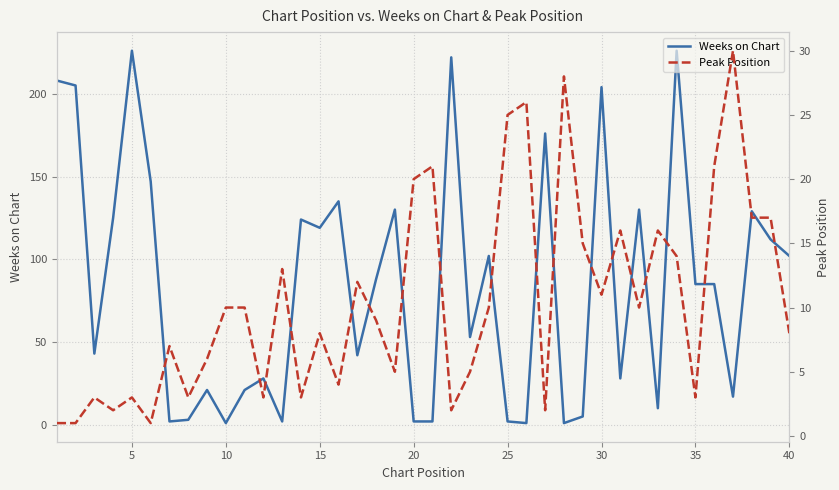

The value of Weeks on Chart at 35 is 85. True or false?

True